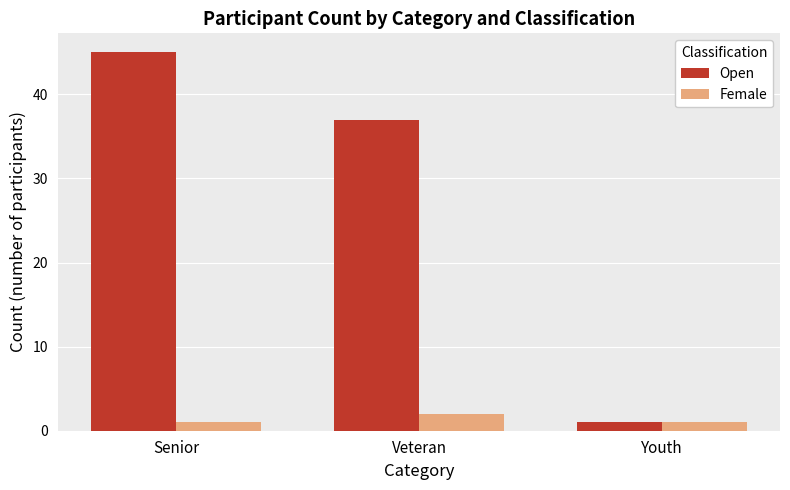

List the series in order of their peak value, lowest first.

Female, Open